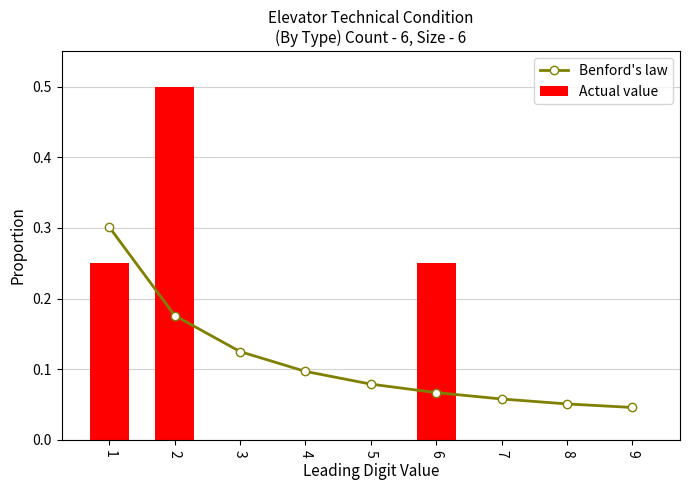

Rank the categories by Actual value value from lowest to highest.

3, 4, 5, 7, 8, 9, 1, 6, 2